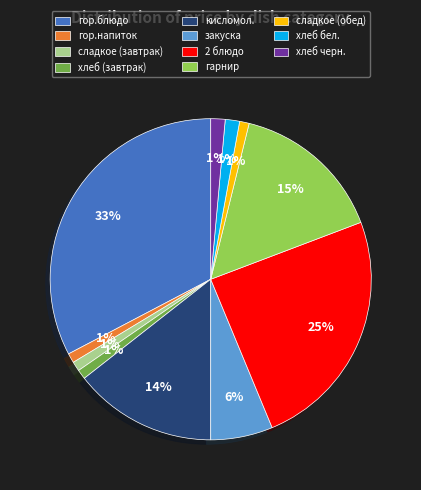

The гор.напиток slice represents 1% of the pie. True or false?

True